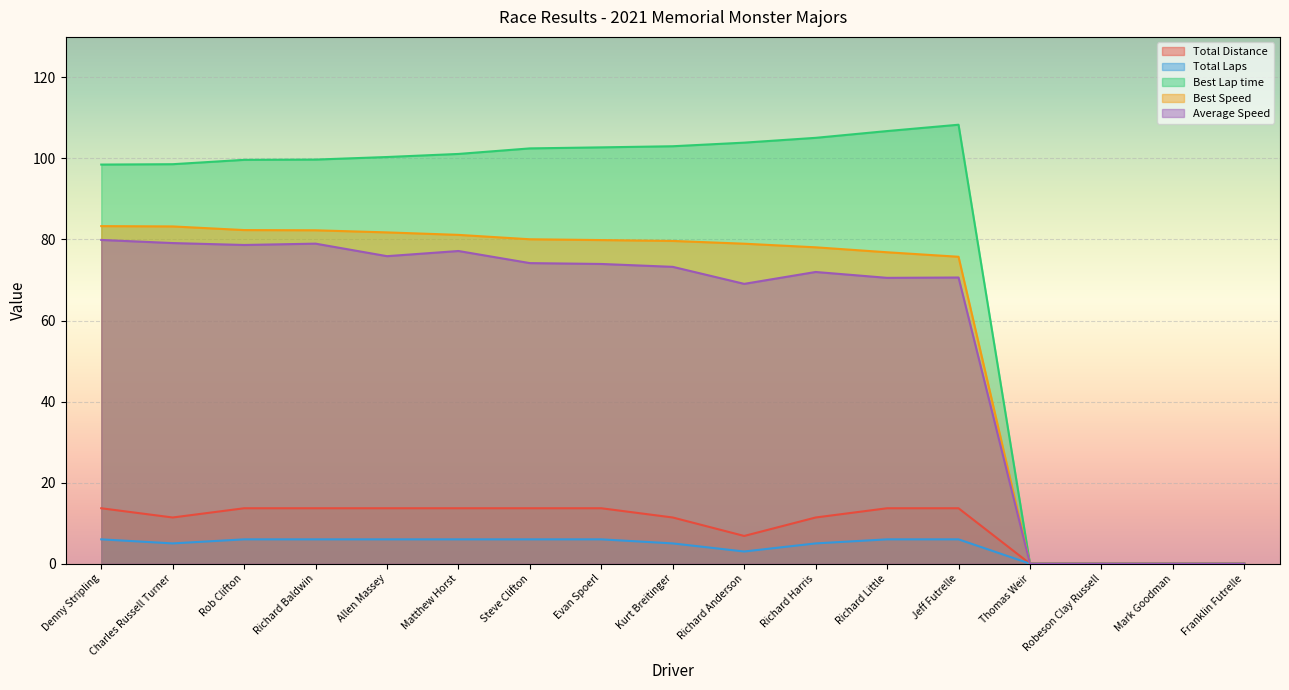

Does the chart display data point markers on the line(s)?

No